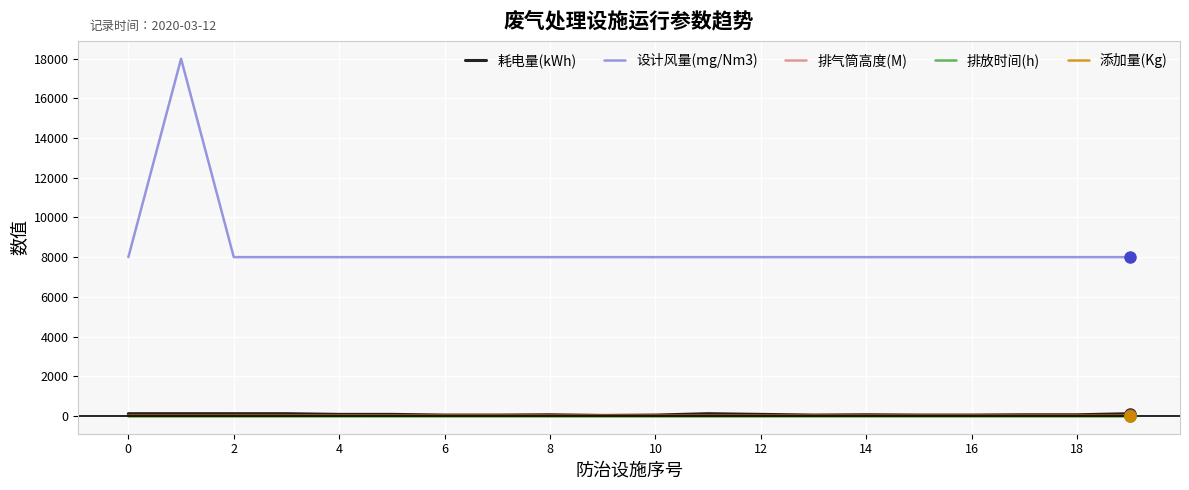

True or false: 耗电量(kWh) and 排放时间(h) cross at least once.

False